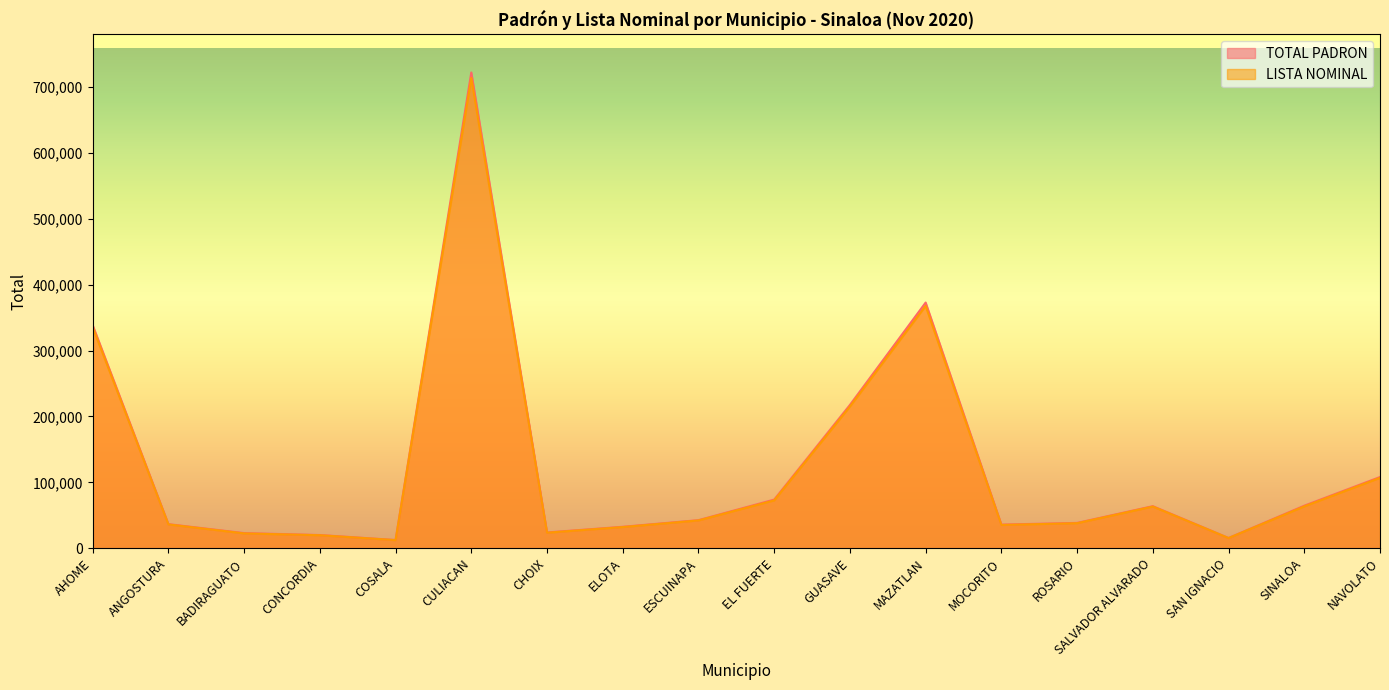

What value does the LISTA NOMINAL series have at SALVADOR ALVARADO, to the nearest 10?

63240